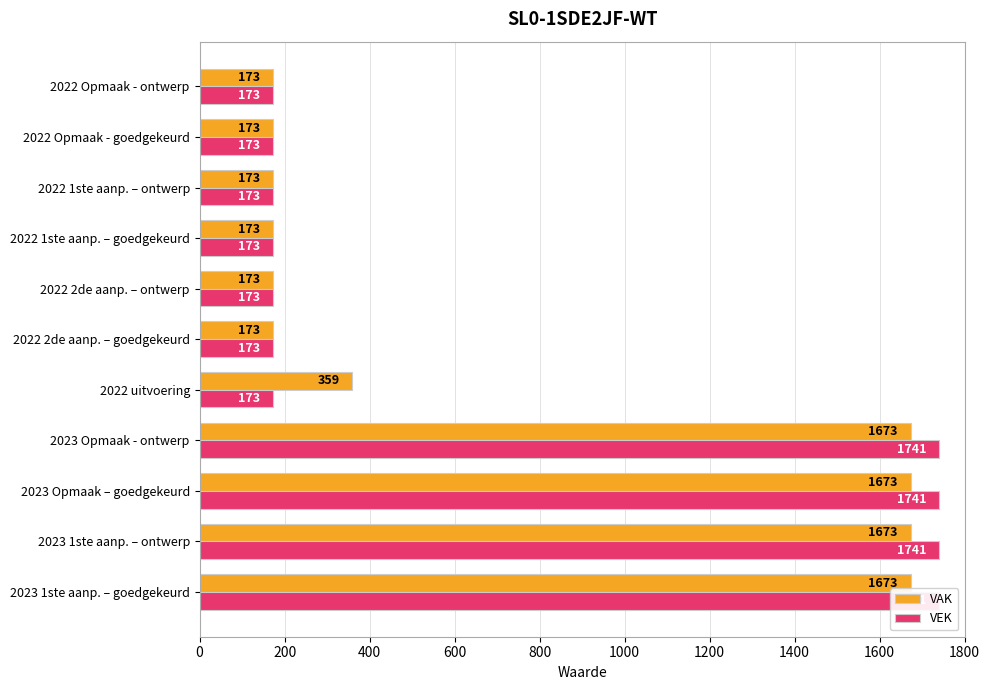

How many groups of bars are there?

11